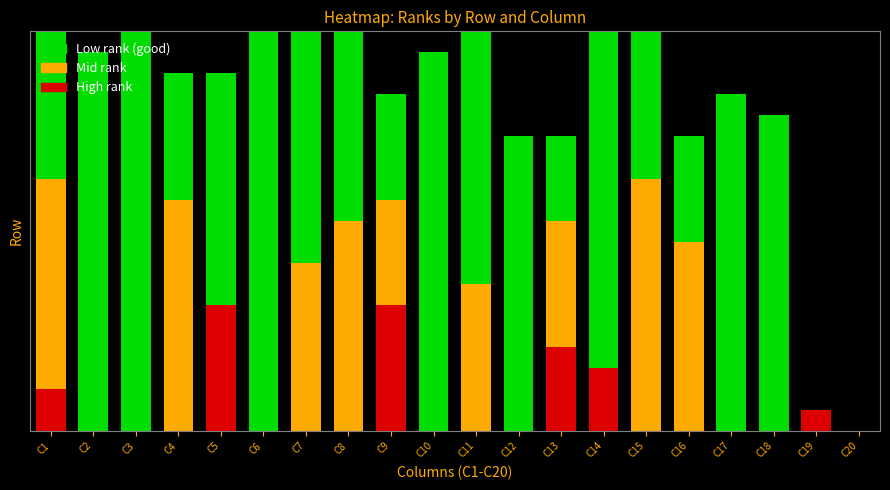

Reading right to left, transcribe all the data shown in this chart.

1: 20	19	18	17	16	1	14	8	15	13	12	7	11	10	6	5	9	2	4	3
2: 20	19	18	17	16	15	9	11	14	12	7	10	3	2	1	13	5	8	4	6
3: 20	19	17	18	16	15	12	8	13	1	2	11	14	10	9	6	3	5	4	7
4: 20	19	11	5	18	17	15	14	13	7	12	9	4	1	6	3	16	8	2	10
5: 20	19	17	18	16	13	10	9	14	15	7	11	8	12	6	4	5	1	3	2
6: 20	19	18	17	15	16	5	6	13	2	10	4	1	14	8	12	11	9	7	3
7: 20	19	18	17	16	15	14	13	12	11	10	9	8	7	6	5	4	3	2	1
8: 20	19	18	11	6	2	1	12	16	10	17	9	3	4	5	15	14	7	13	8
9: 20	19	11	18	6	16	1	10	9	2	5	17	12	3	4	14	15	8	7	13
10: 20	19	5	4	11	8	17	16	6	13	7	14	10	12	1	15	9	2	3	18